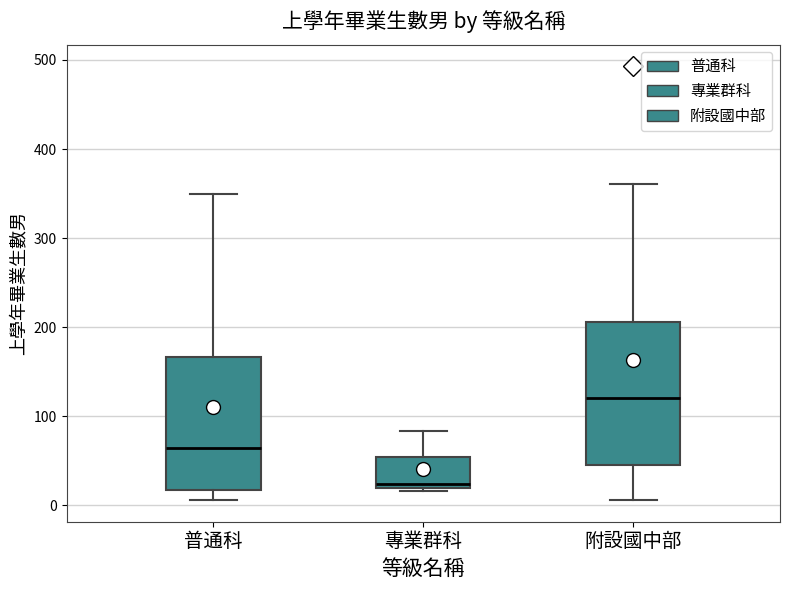

Which box's median line is the lowest?

專業群科